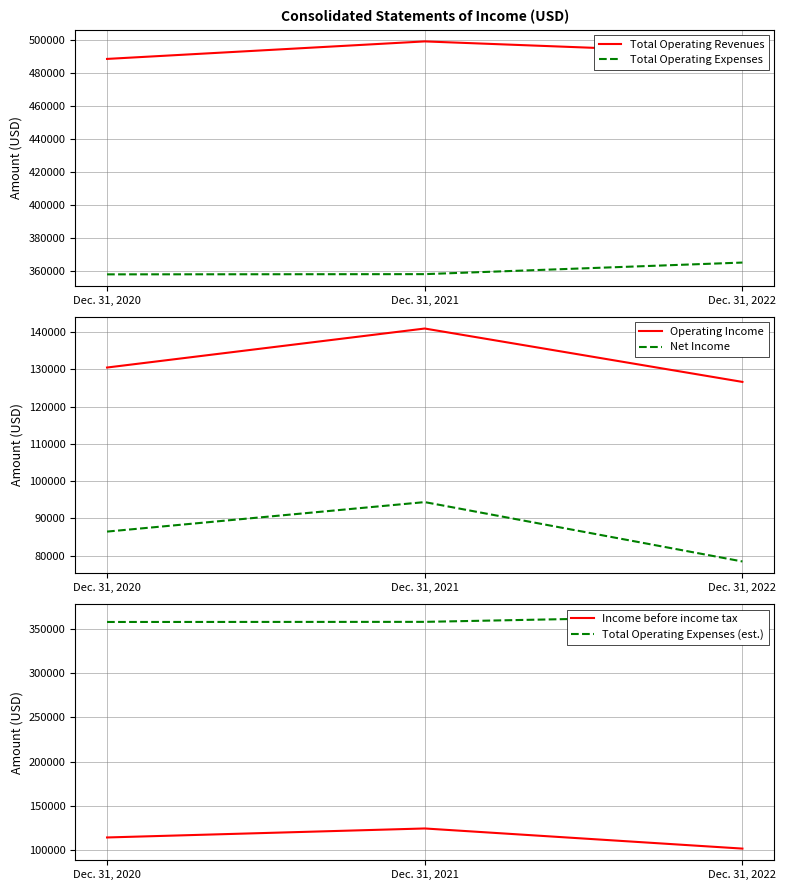

Reading left to right, transcribe all the data shown in this chart.

Total Operating Revenues: Dec. 31, 2020=488243	Dec. 31, 2021=498853	Dec. 31, 2022=491528
Total Operating Expenses: Dec. 31, 2020=357744	Dec. 31, 2021=357876	Dec. 31, 2022=364892
Operating Income: Dec. 31, 2020=130499	Dec. 31, 2021=140977	Dec. 31, 2022=126636
Net Income: Dec. 31, 2020=86425	Dec. 31, 2021=94347	Dec. 31, 2022=78396
Income before income tax: Dec. 31, 2020=114622	Dec. 31, 2021=124770	Dec. 31, 2022=102060
Total Operating Expenses (est.): Dec. 31, 2020=357744	Dec. 31, 2021=357876	Dec. 31, 2022=364892